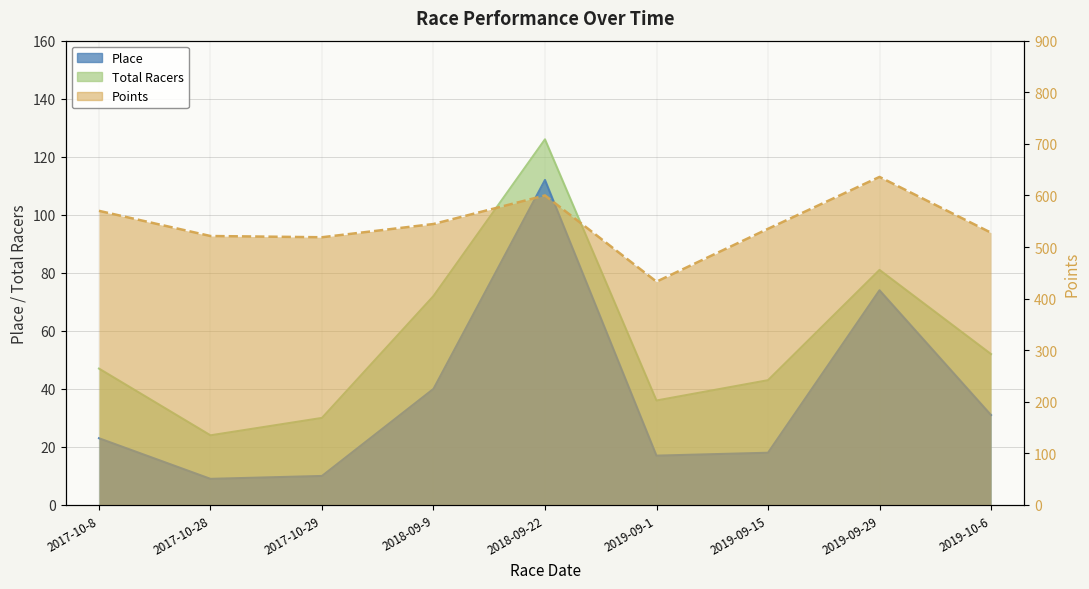

What is the label of the 8th point from the right?

2017-10-28